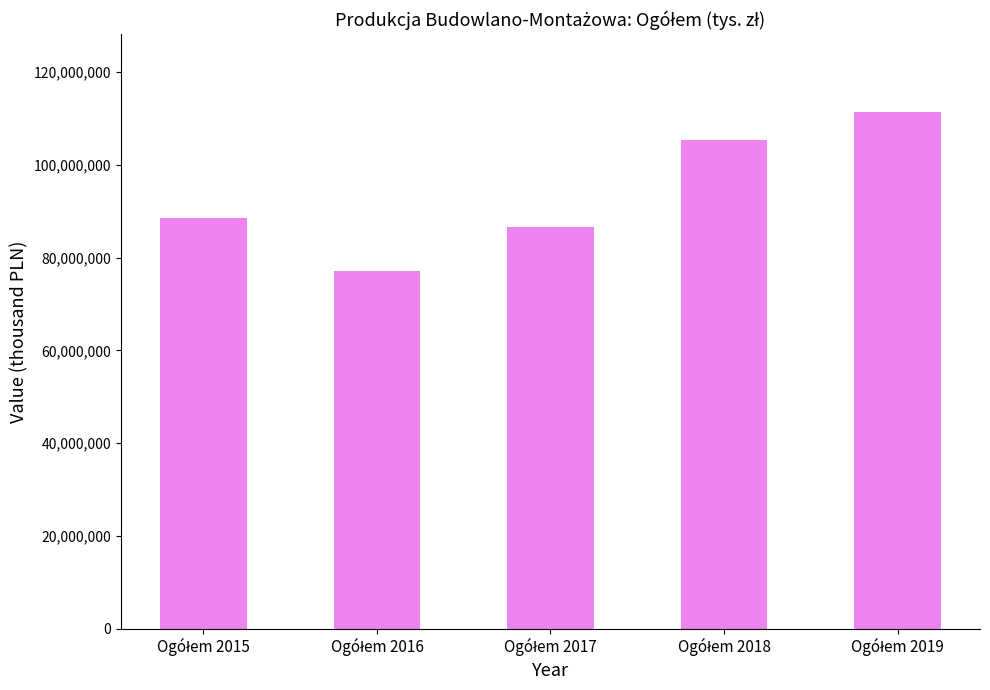

What is the value of the 2nd bar from the left?

77096295.8